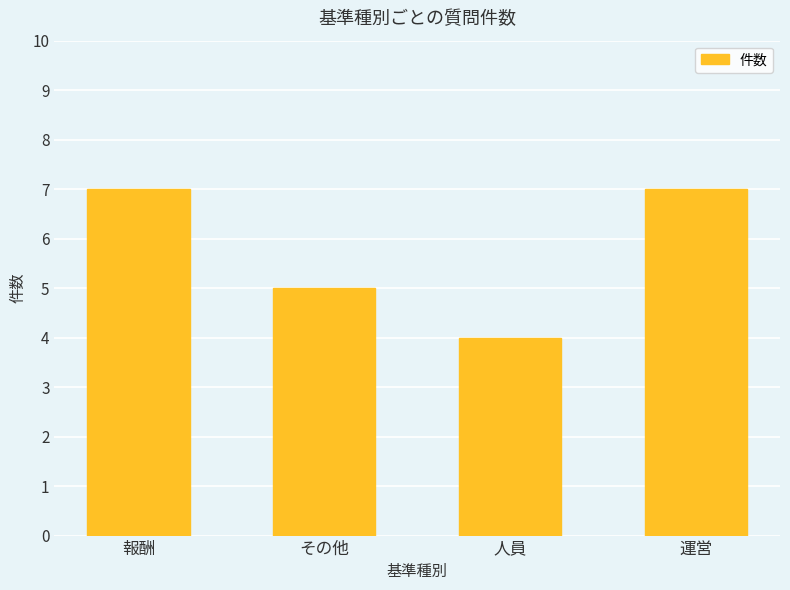

What is the average value?

6